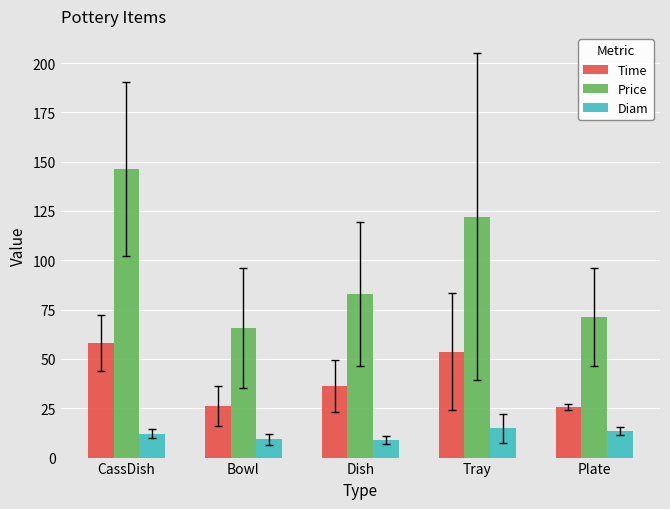

At which category does the chart reach its peak across all series?

CassDish